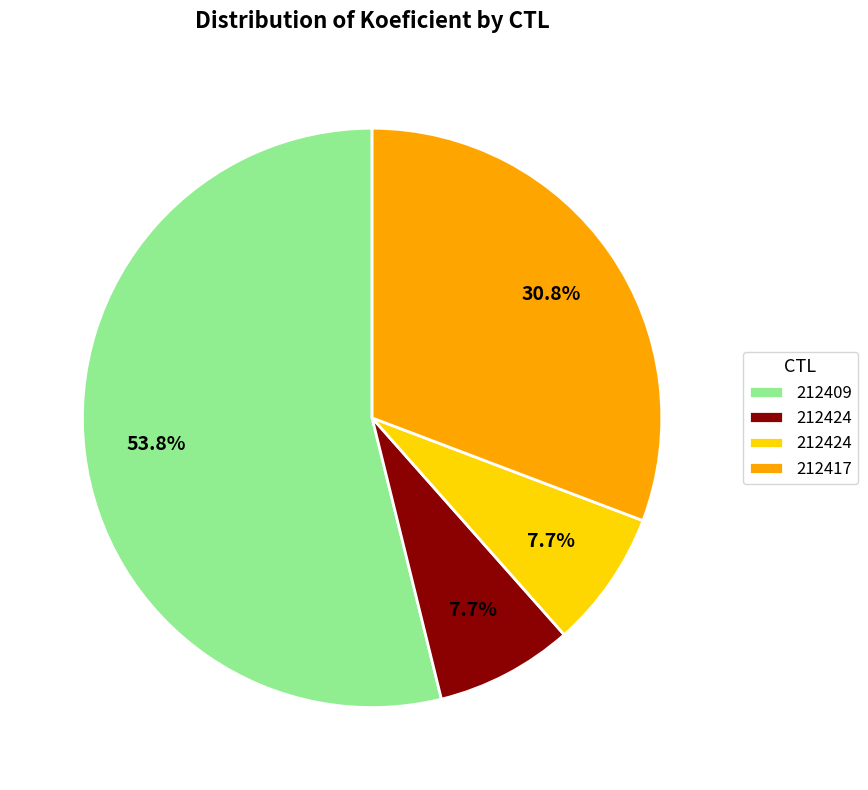

How many slices are in this pie chart?

4